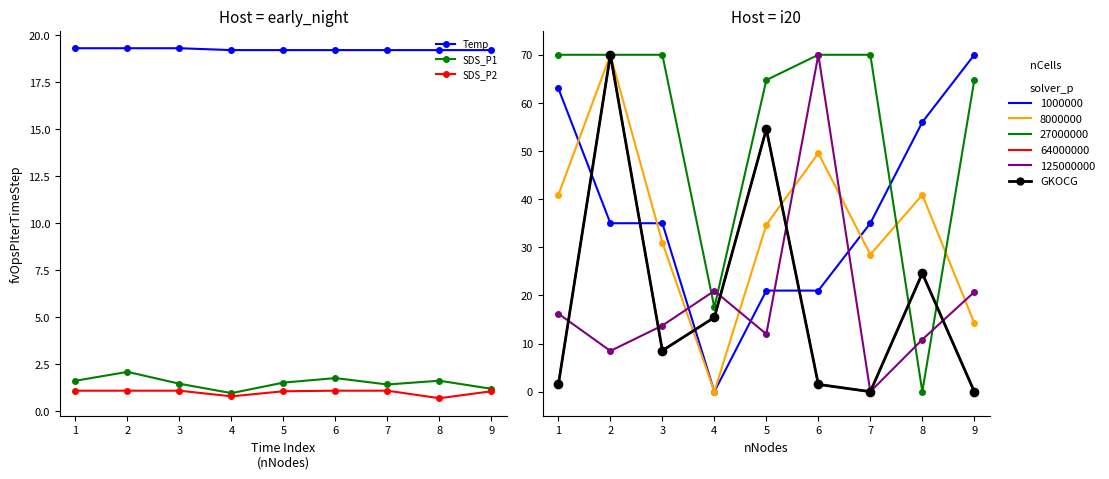

How many interior local valleys does the SDS_P1 series have?

2